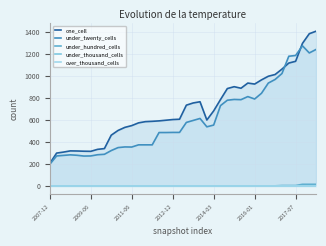

What is the highest value of the under_twenty_cells series?

1275